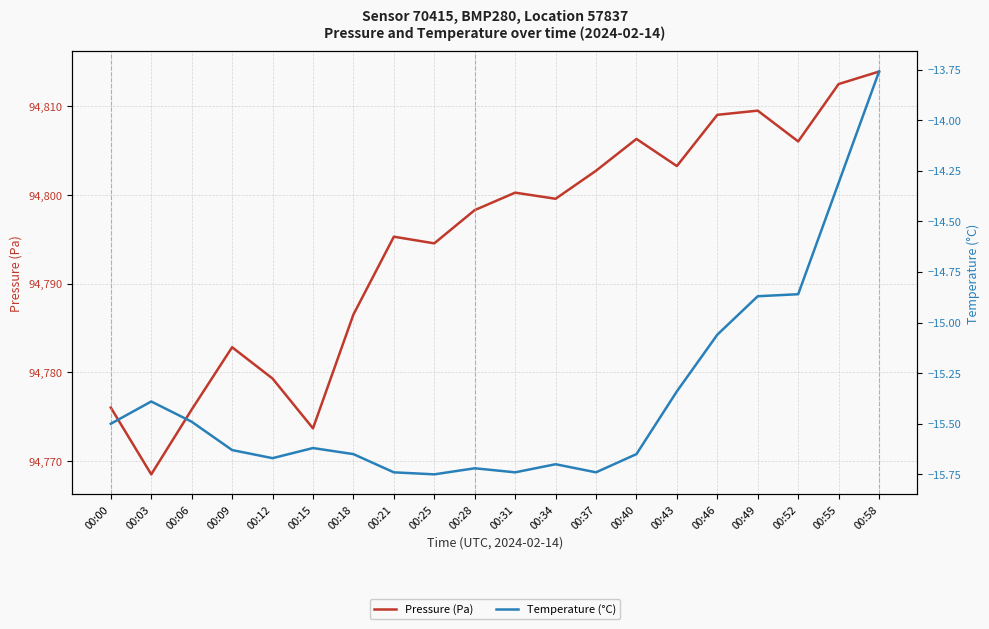

What is the highest value of the Temperature (°C) series?

-13.8